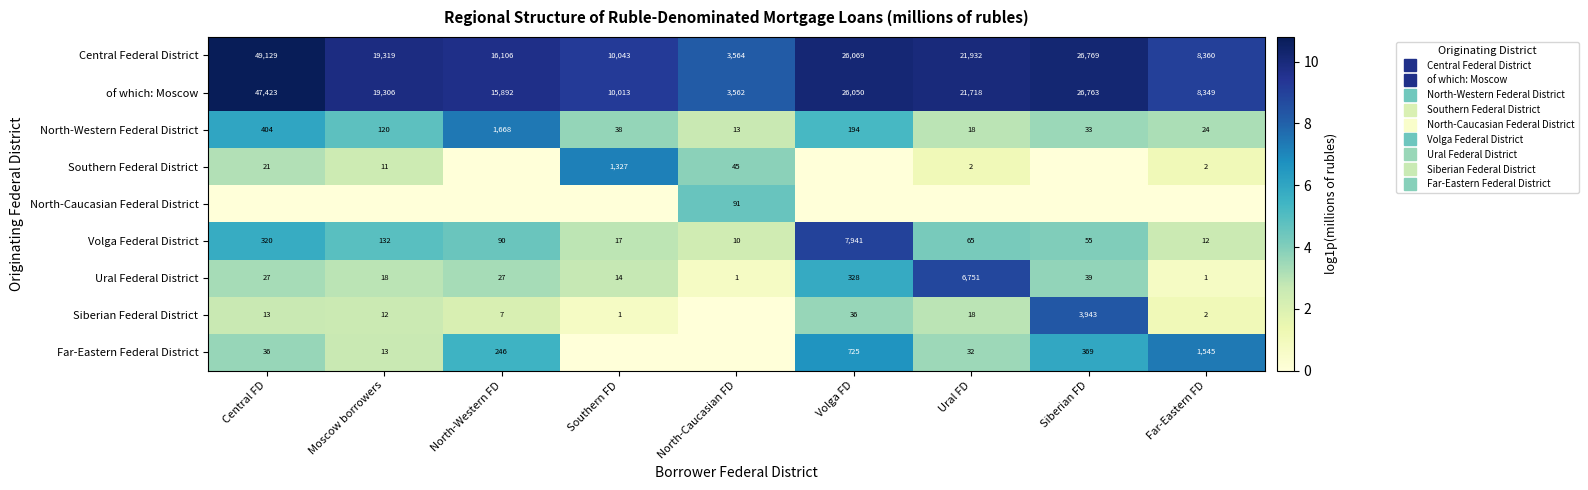

Count the number of categories in the chart.

9